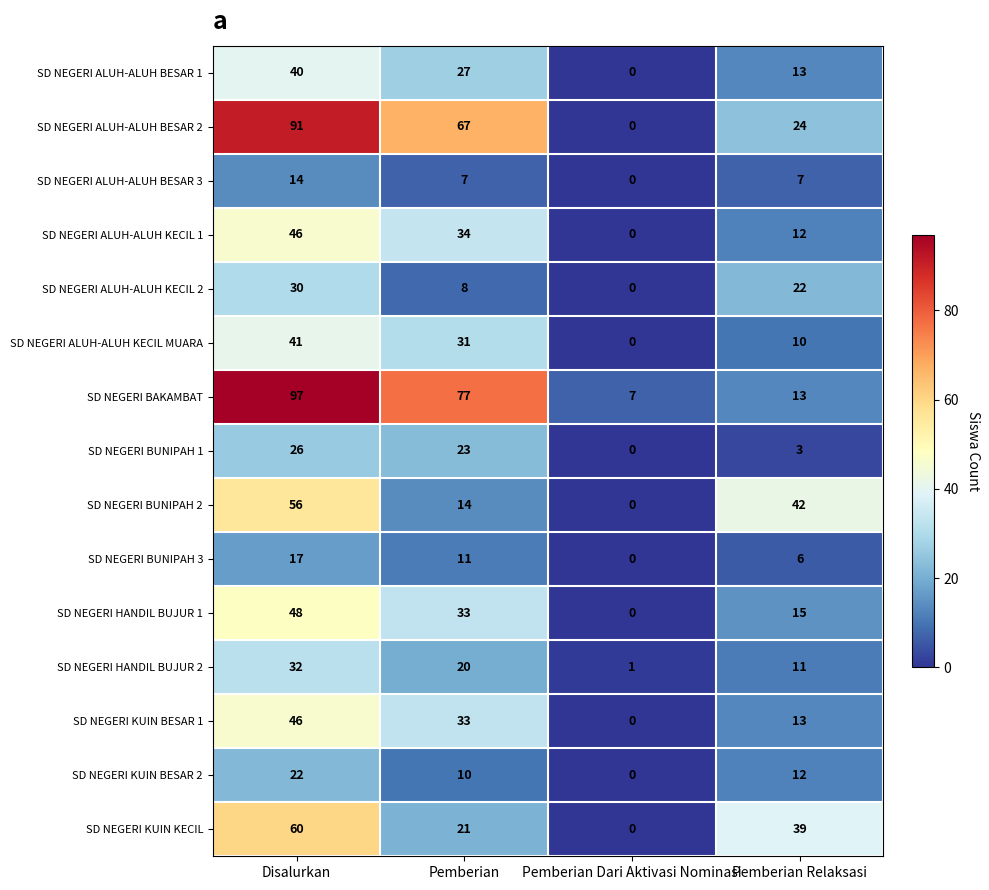

What is the difference between the SD NEGERI BAKAMBAT values at Pemberian and Disalurkan?

20